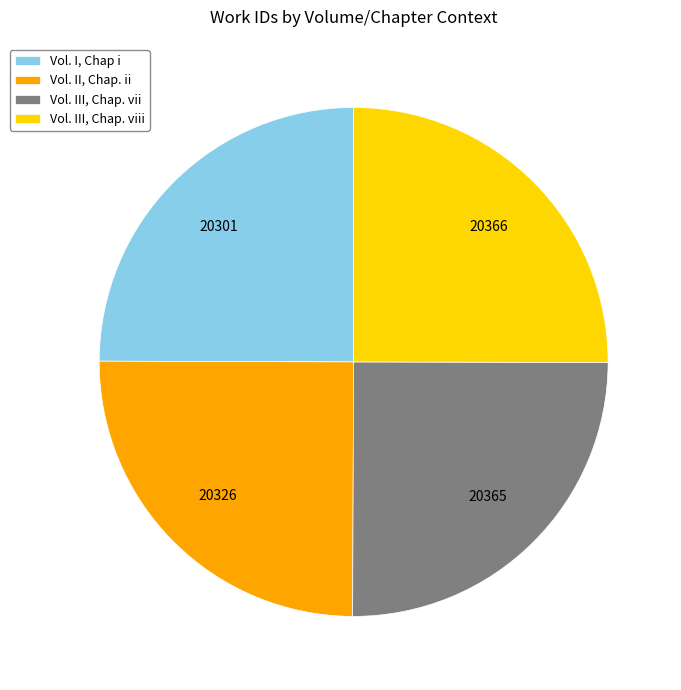

Approximately how many times larger is the value at Vol. II, Chap. ii compared to Vol. III, Chap. vii?

1.0